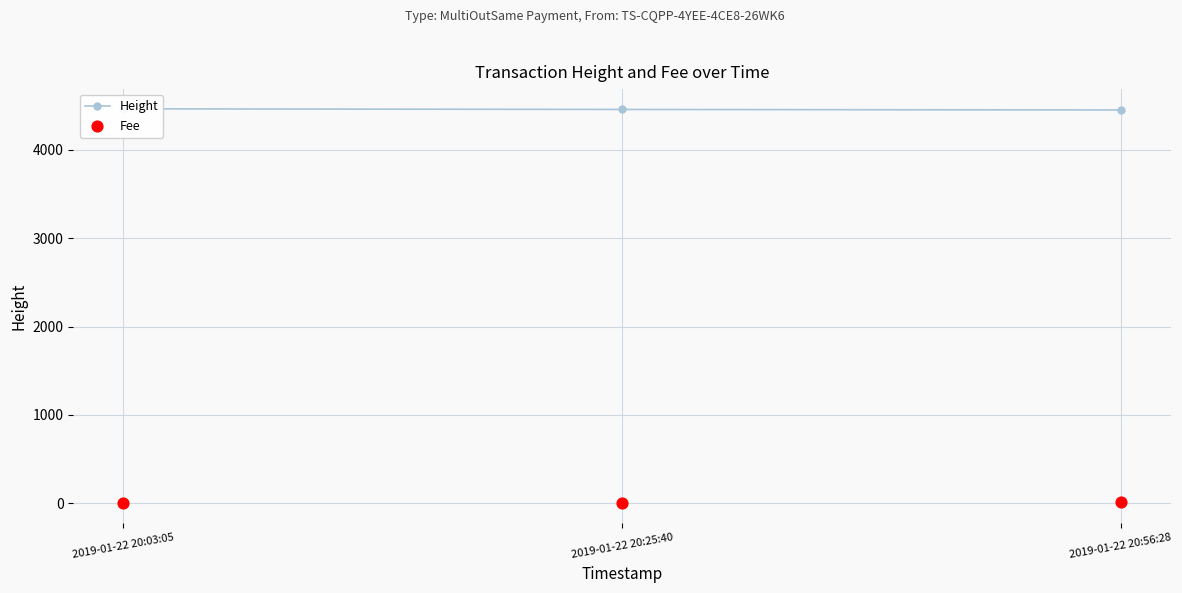

Which series has the widest spread of Y values?

Height